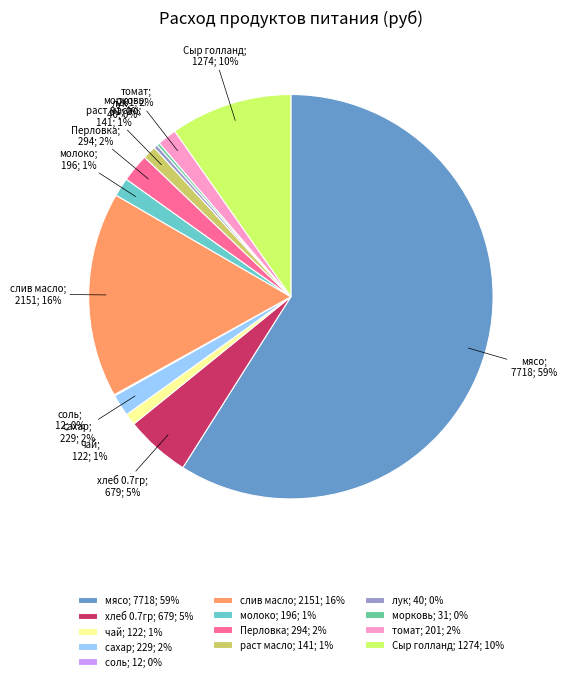

The сахар; 229; 2% slice represents 2% of the pie. True or false?

True